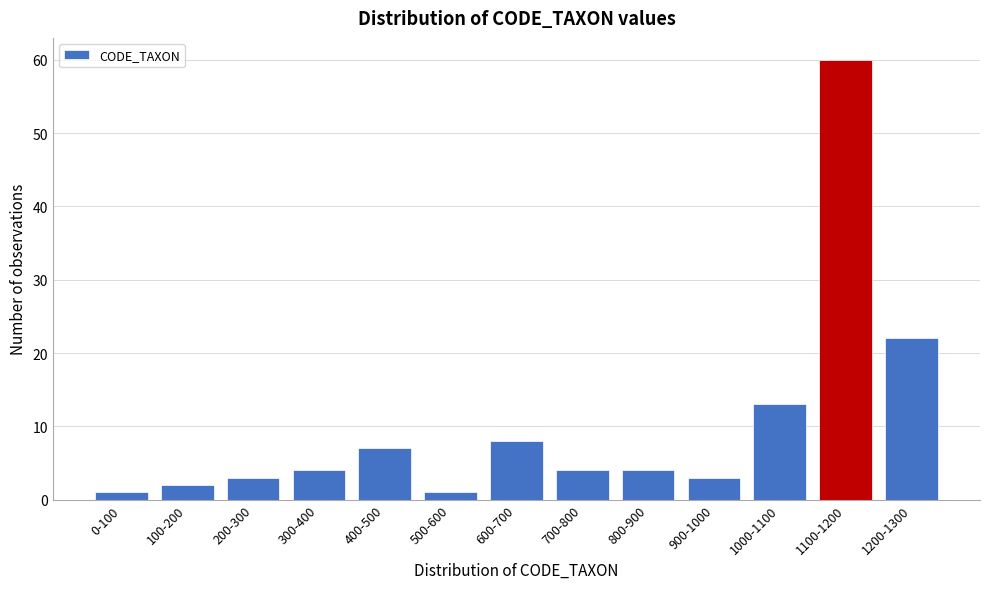

Reading right to left, transcribe all the data shown in this chart.

22	60	13	3	4	4	8	1	7	4	3	2	1